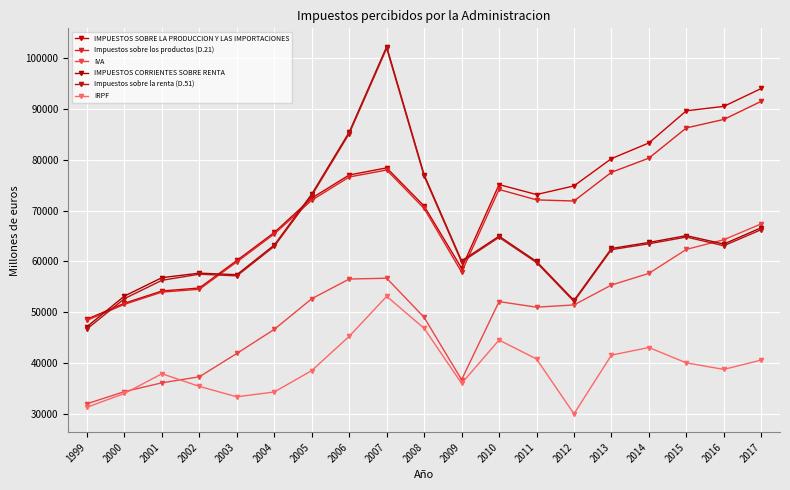

Count the number of categories in the chart.

19